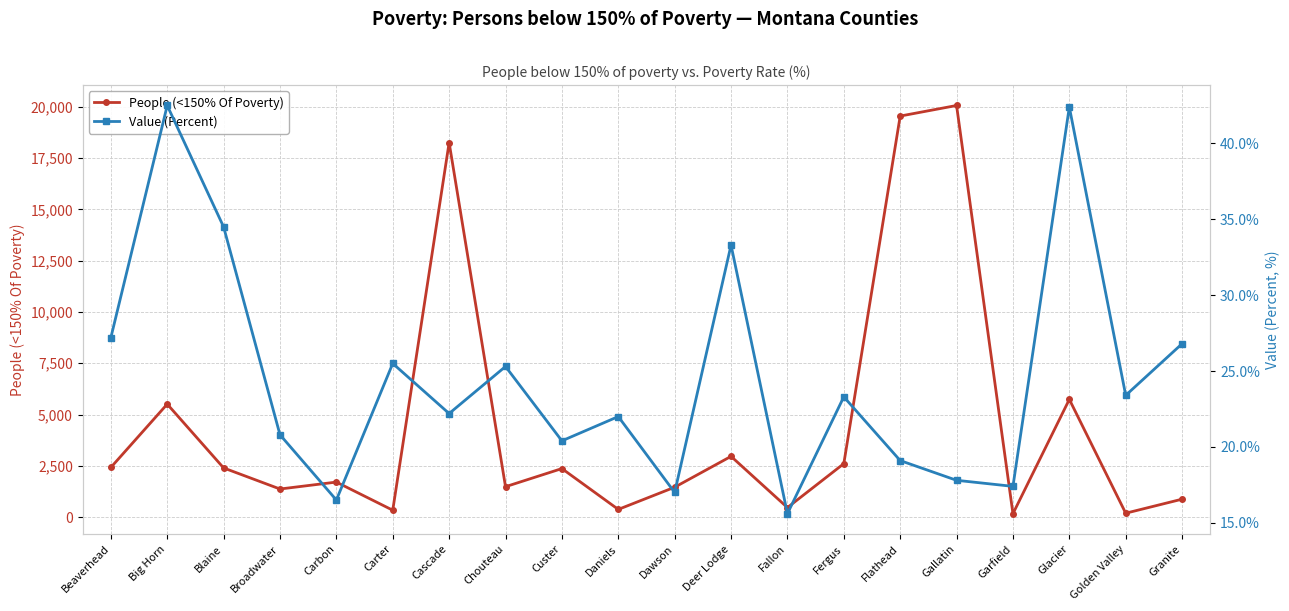

What is the total value across all series at Carbon?

1725.5